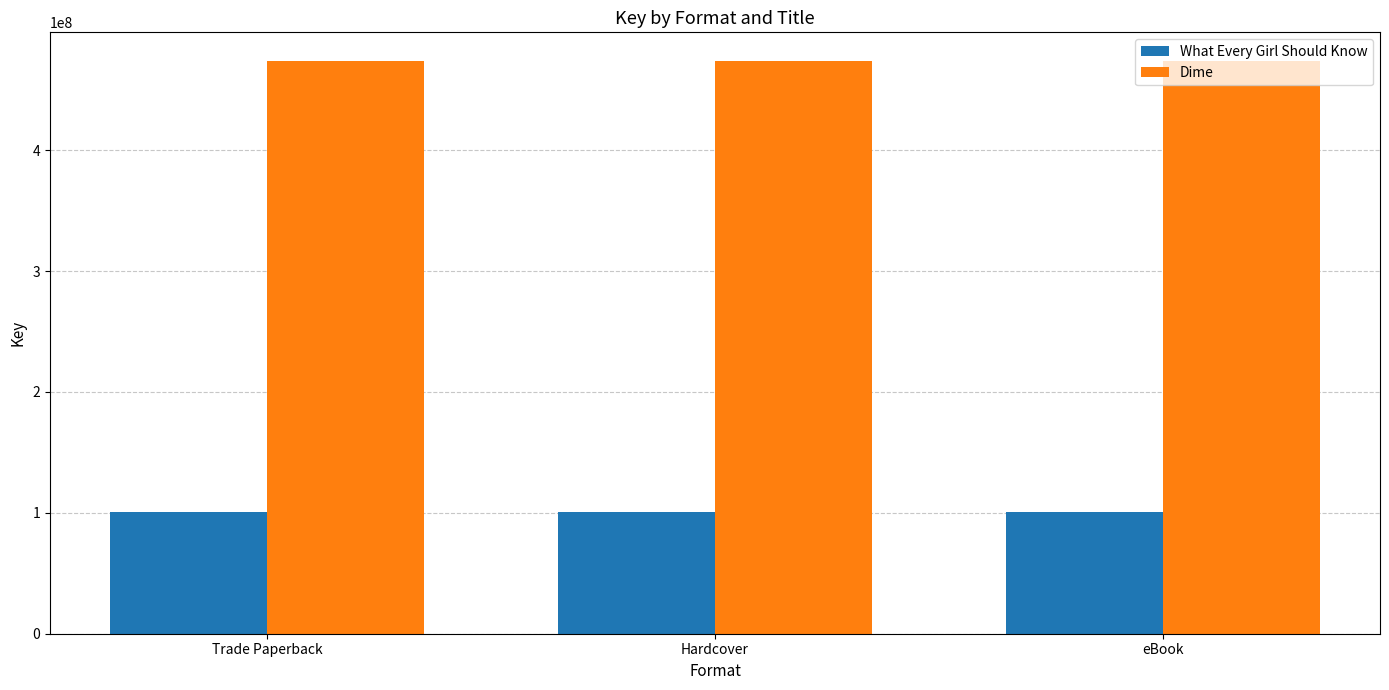

What is the label of the 3rd bar from the right?

Trade Paperback